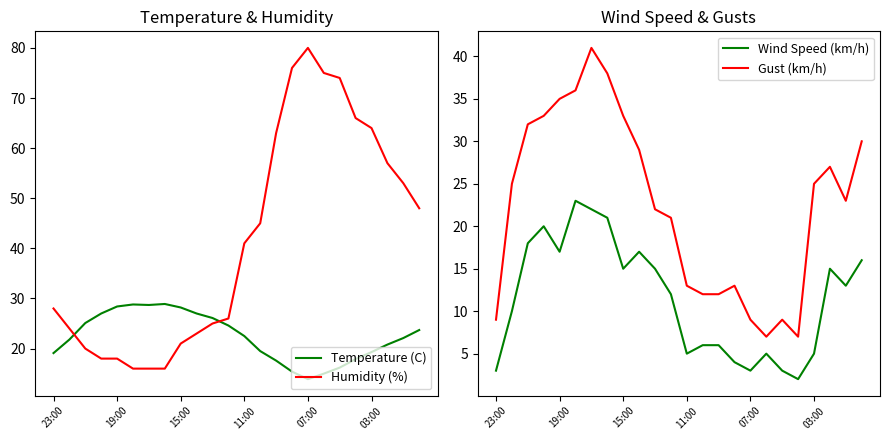

How many intersections are there between Humidity (%) and Temperature (C)?

2